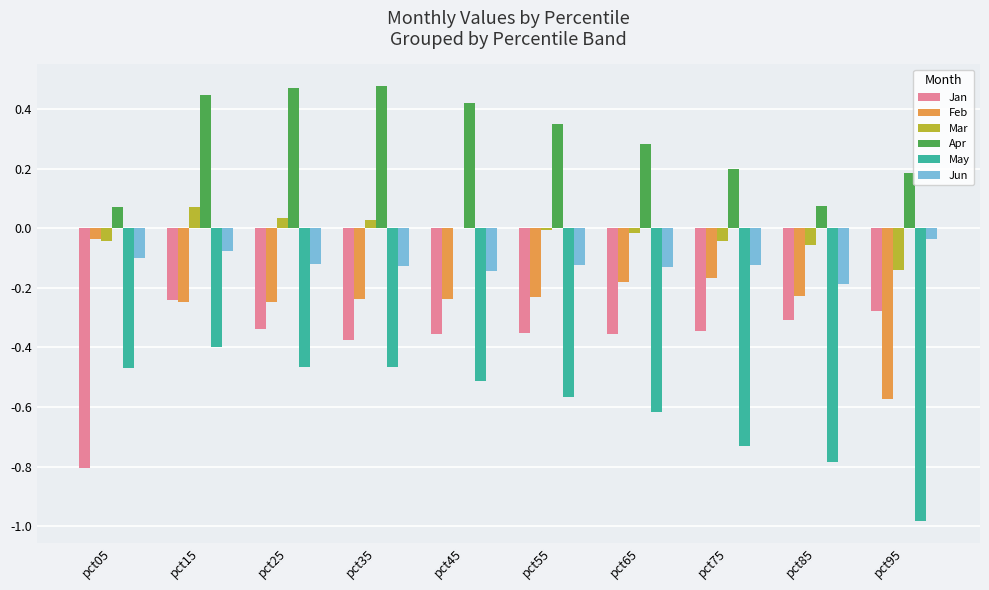

What is the sum of all Apr values?

3.0